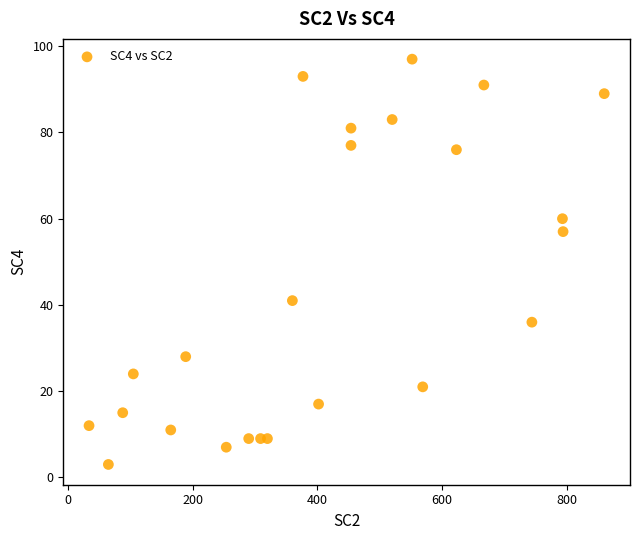

What is the range of X values (max minus min)?

826